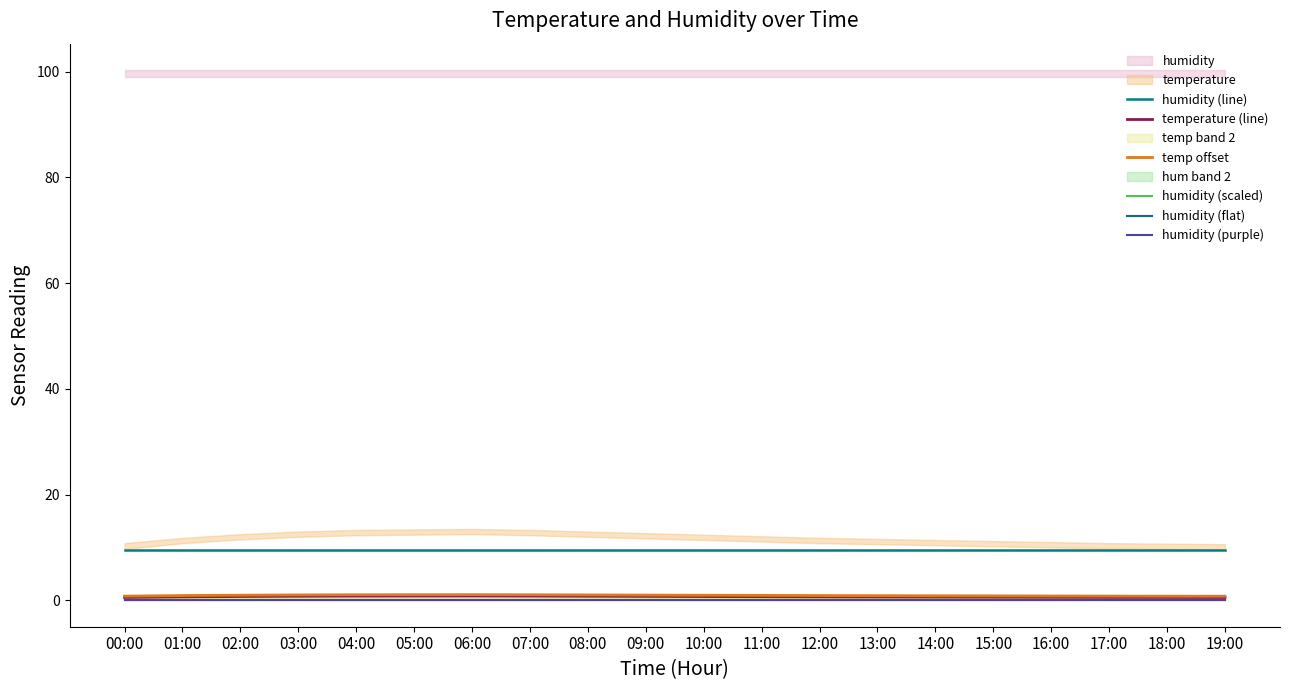

True or false: temp offset has more than 2 interior local peaks.

False